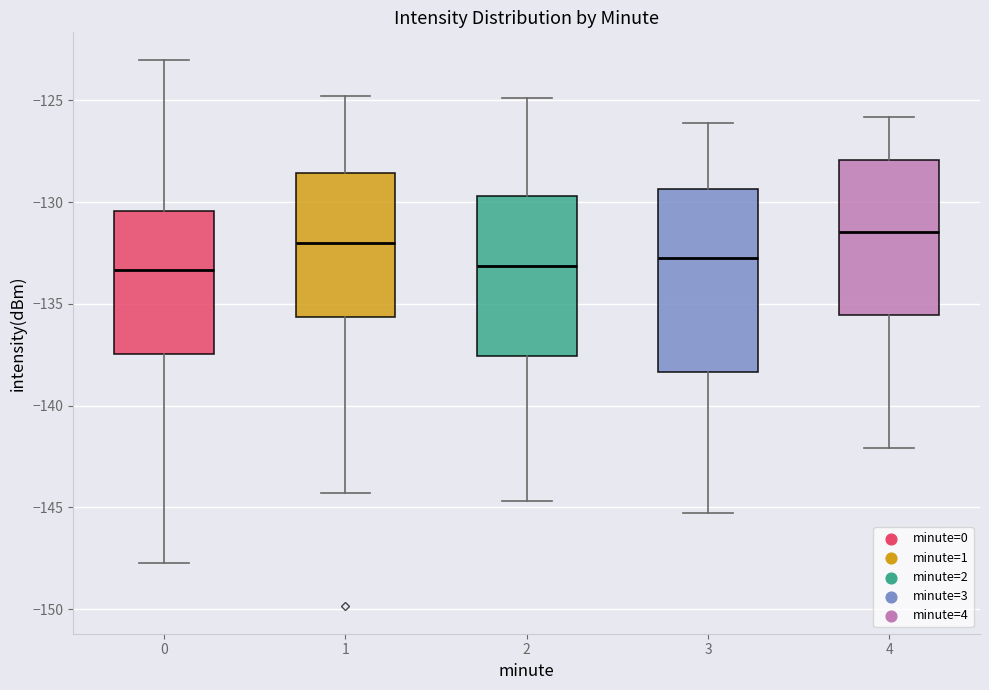

Reading left to right, read every box against the y-axis: the position of its median line, the range the box covers, and the ends of its whiskers. The values are not printed on the chart, so give them approximately, as read against the axis.

0: median -133.5, box -137.5 to -130.5, whiskers -147.5 to -123.0
1: median -132.0, box -135.5 to -128.5, whiskers -144.5 to -125.0
2: median -133.0, box -137.5 to -129.5, whiskers -144.5 to -125.0
3: median -132.5, box -138.5 to -129.5, whiskers -145.5 to -126.0
4: median -131.5, box -135.5 to -128.0, whiskers -142.0 to -126.0